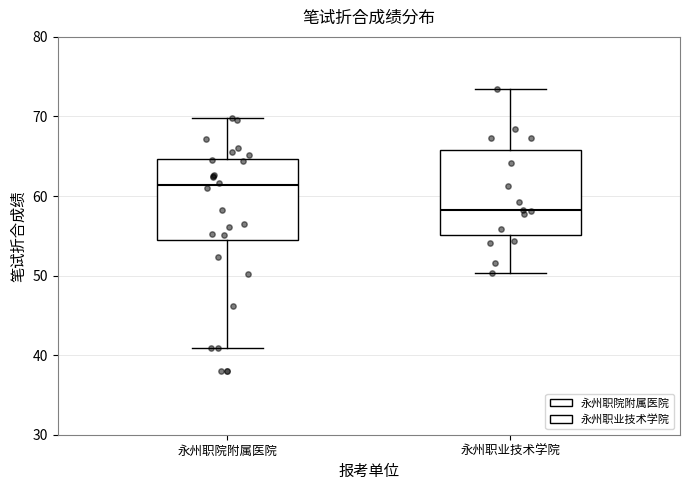

Where does the lower whisker of the box for 永州职业技术学院 end on the y-axis? The values are not printed on the chart, so give them approximately, as read against the axis.

50